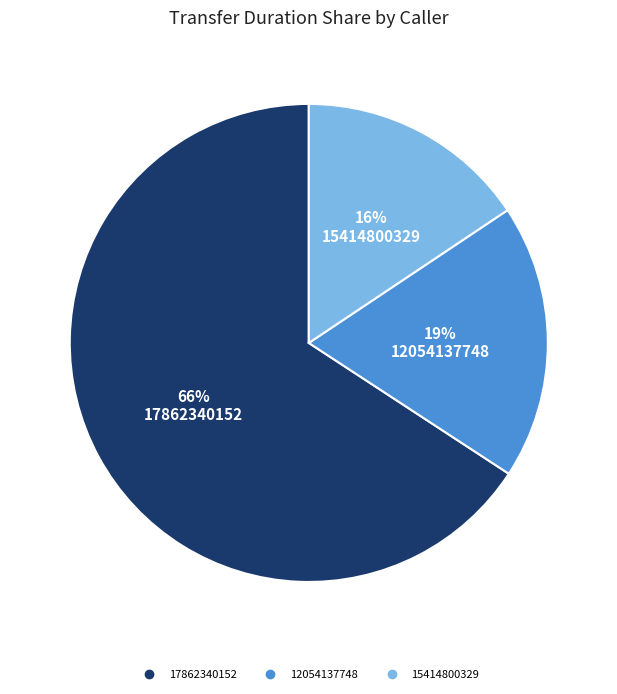

True or false: 12054137748 accounts for 31% of the total.

False